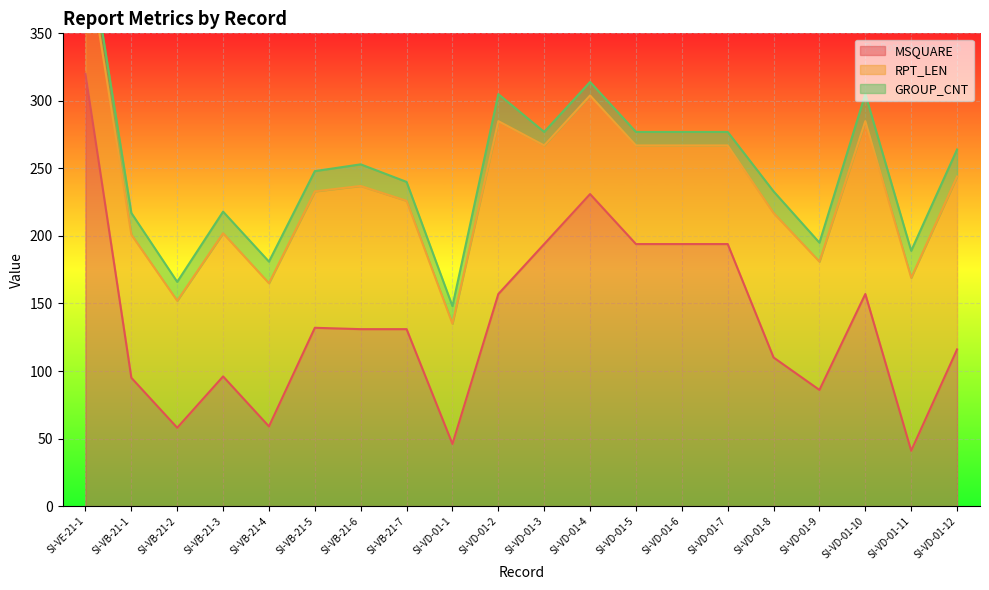

True or false: MSQUARE has more than 0 points higher than both neighbors.

True